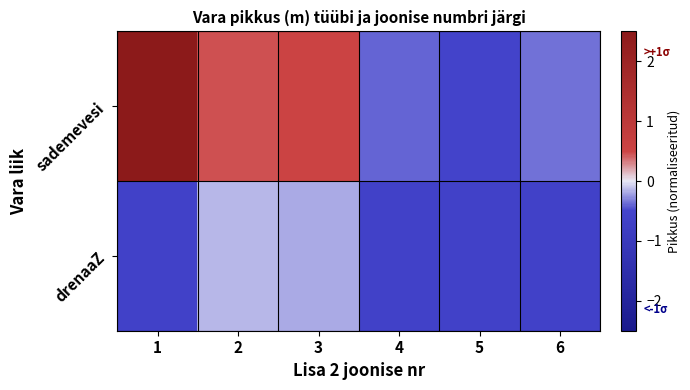

At which category does the chart reach its peak across all series?

1